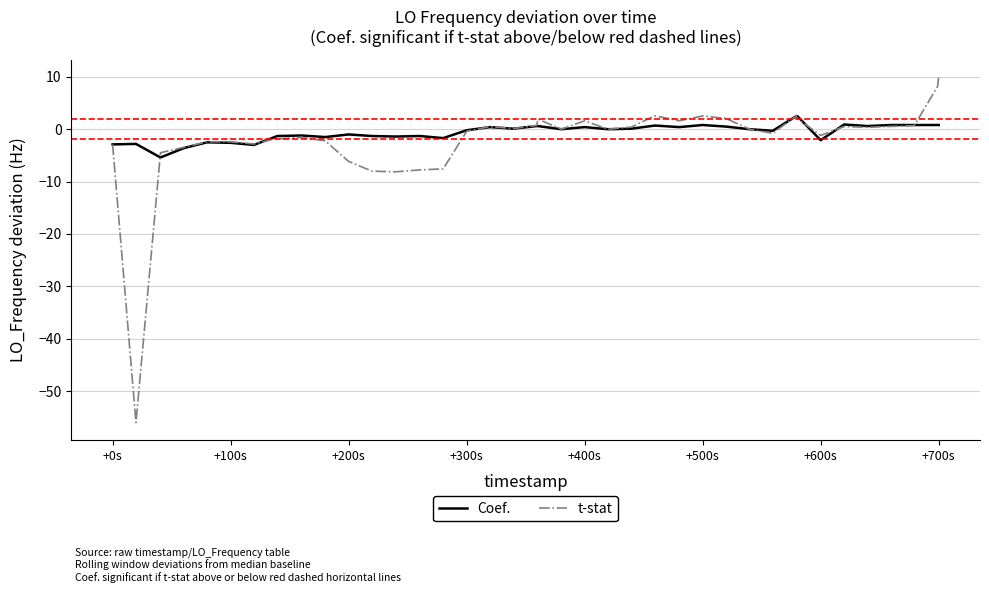

What is the maximum value shown in the chart?

10.0